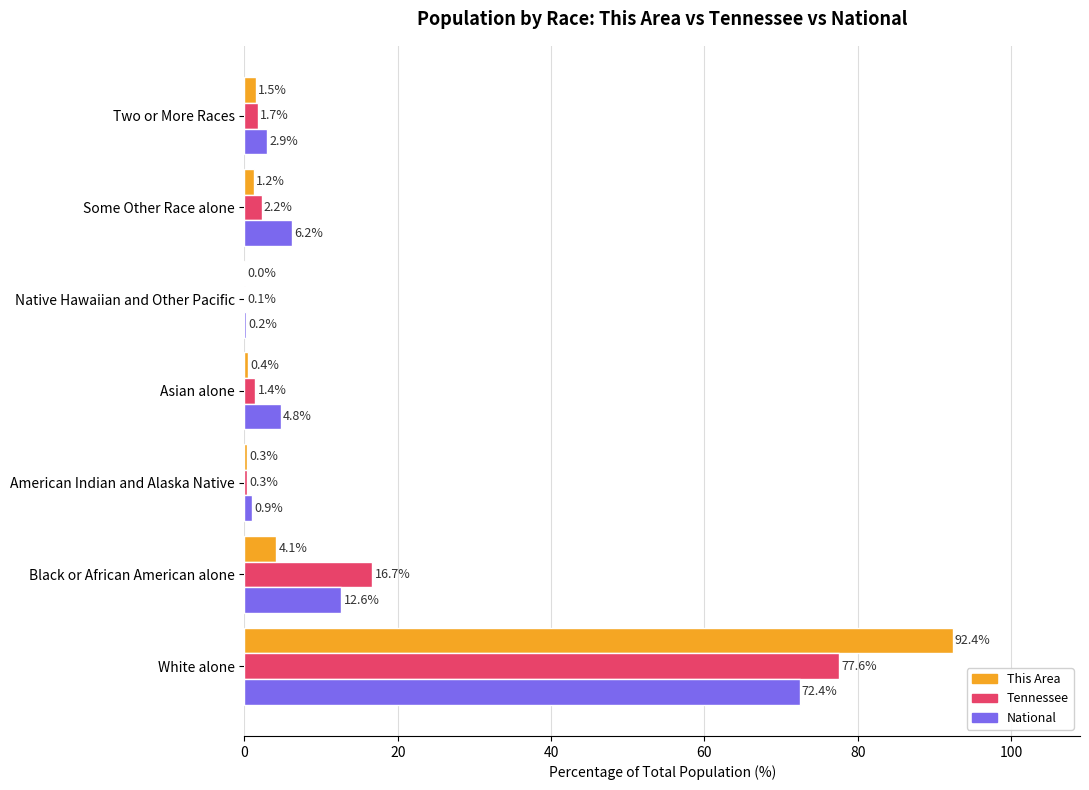

The value of Tennessee at Black or African American alone is 16.7. True or false?

True